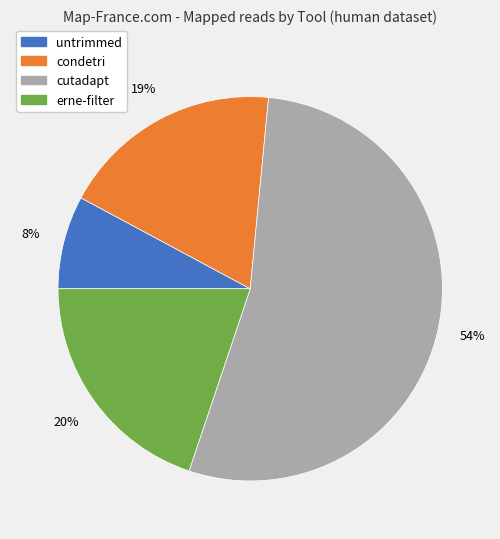

To the nearest percent, what is the average slice percentage?

25%